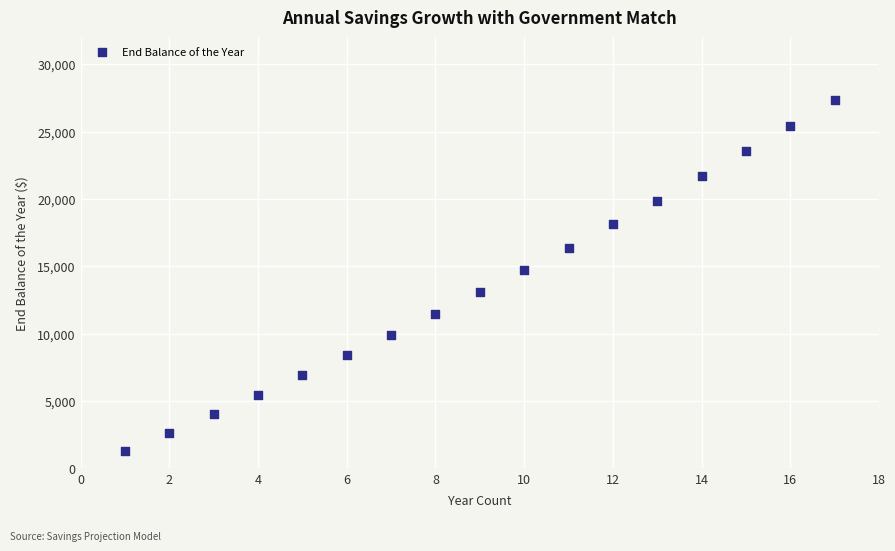

What is the range of X values (max minus min)?

16.0